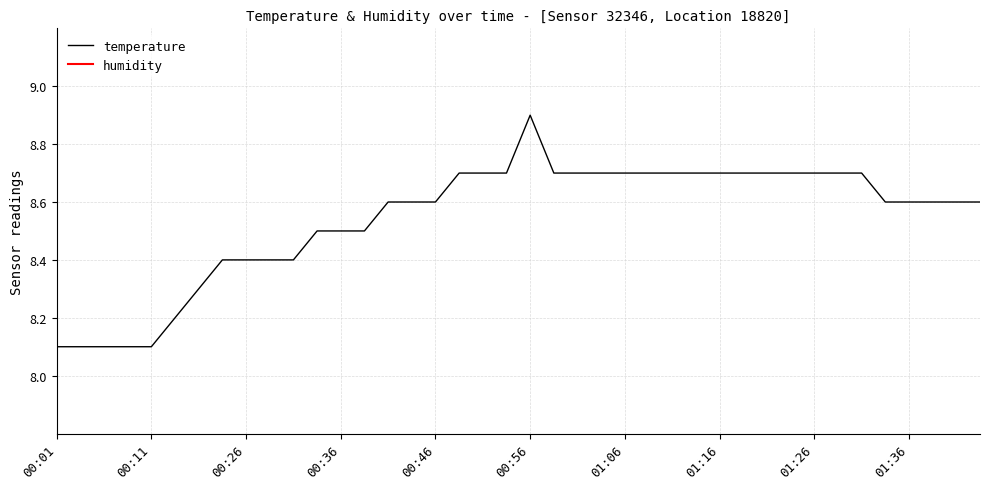

True or false: the data shows 8.4 at 00:29.

True